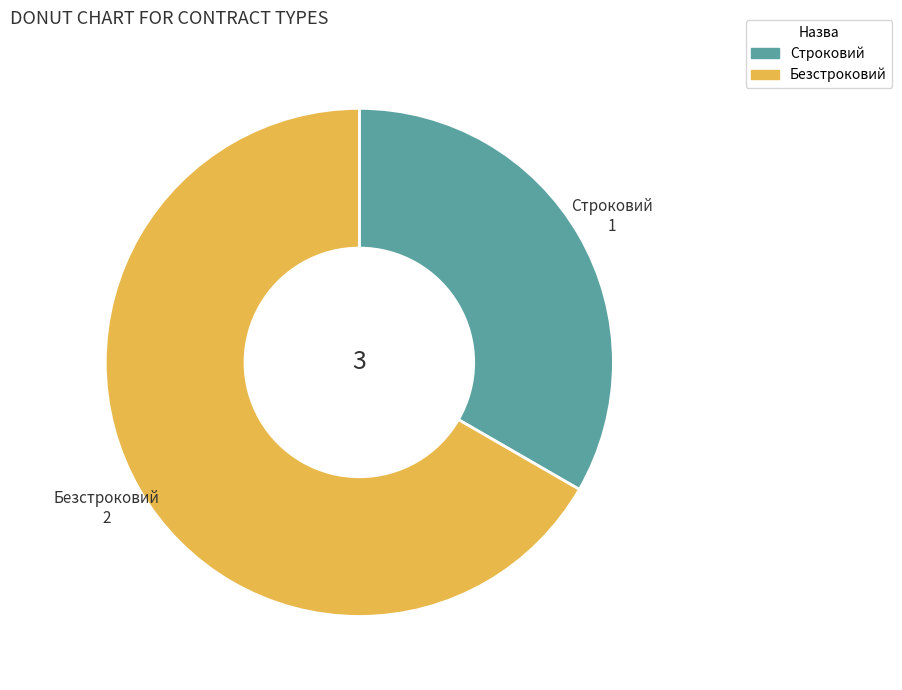

Do Безстроковий and Строковий together represent more than half of the pie?

Yes